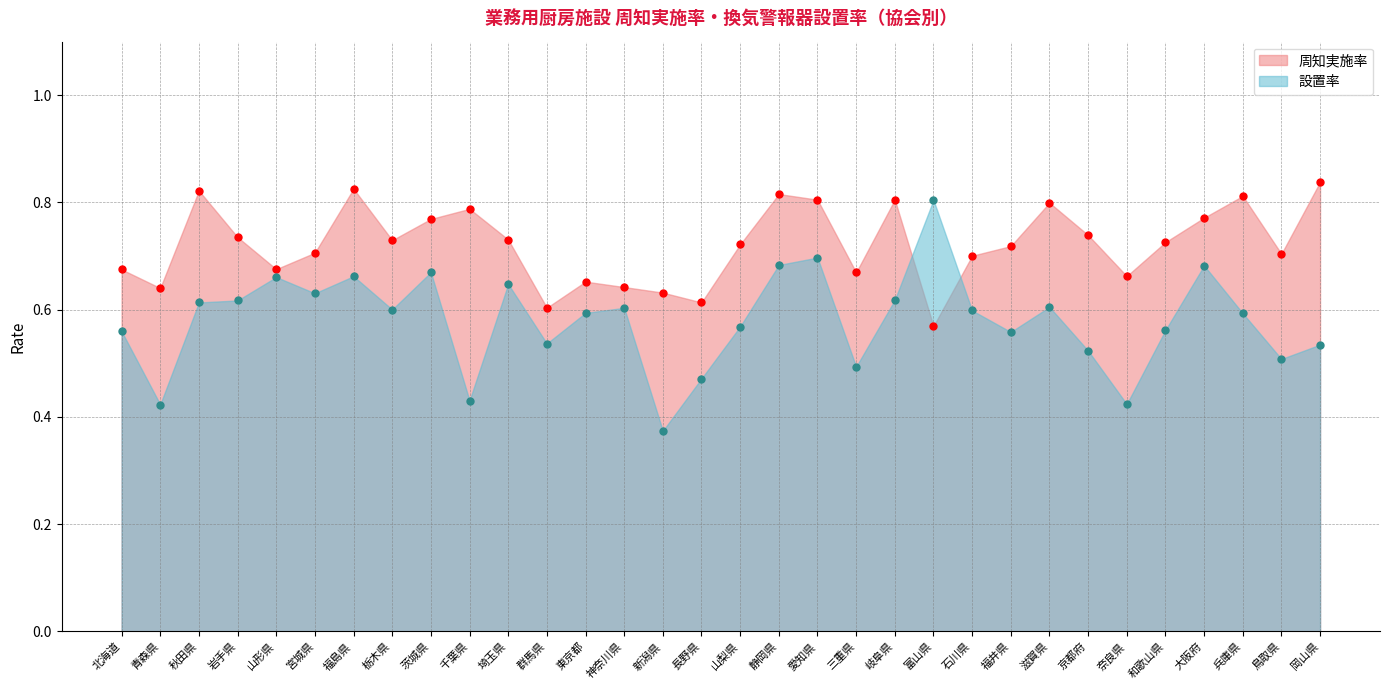

Rank the series at 静岡県 from lowest to highest value.

設置率, 周知実施率